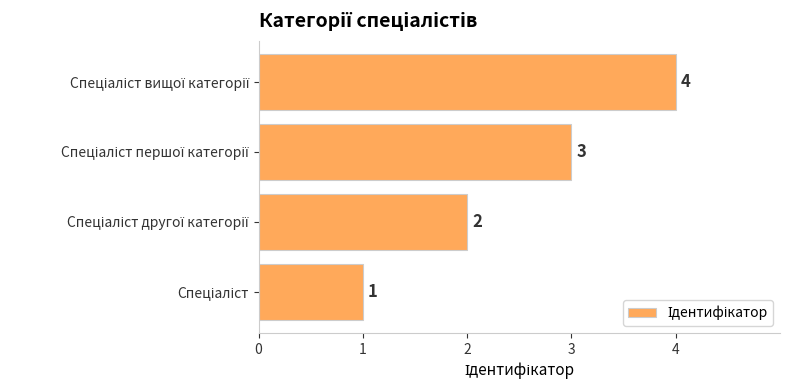

What is the difference between the maximum and minimum values?

3